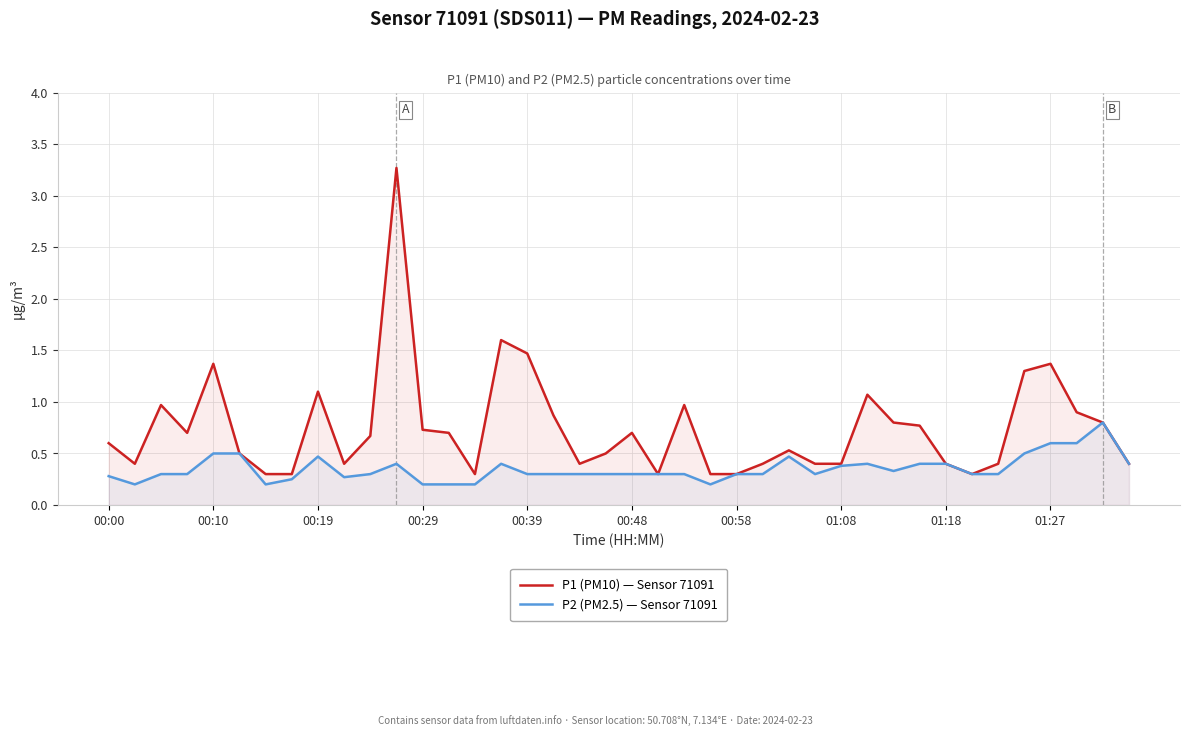

Is it true that P1 (PM10) — Sensor 71091 equals 0.6 at 25?

False